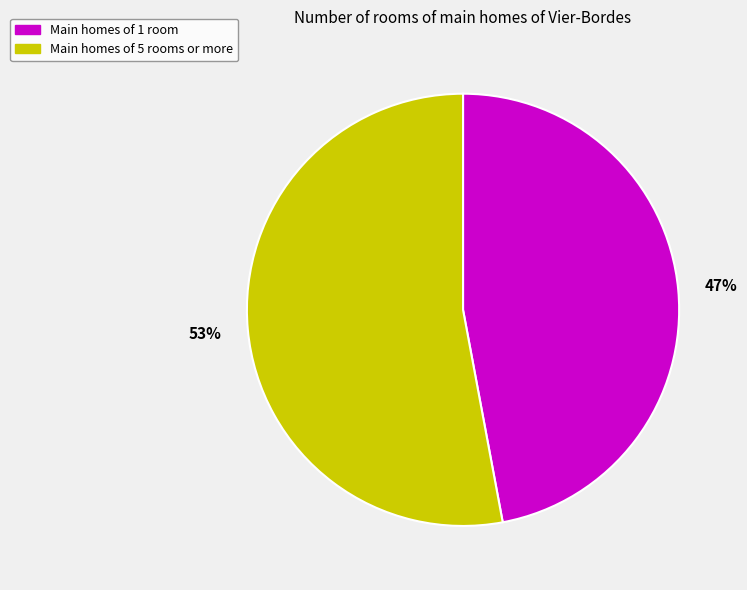

Is there any slice that represents more than half of the pie?

Yes